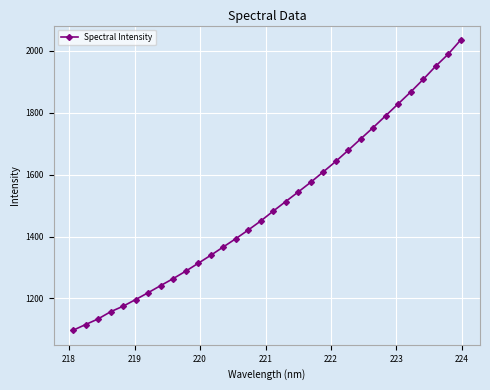

What is the value of the 12th point from the left?

1339.4